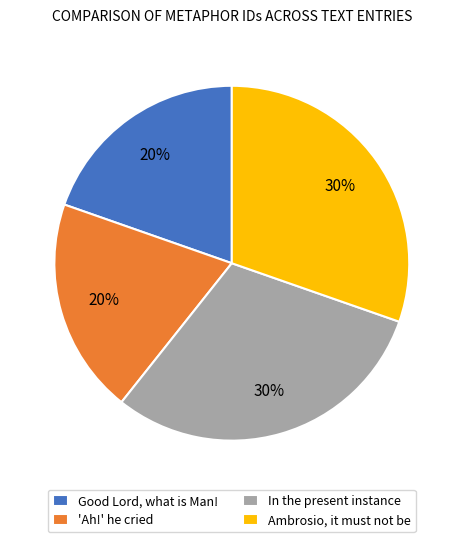

To the nearest percent, what is the average slice percentage?

25%